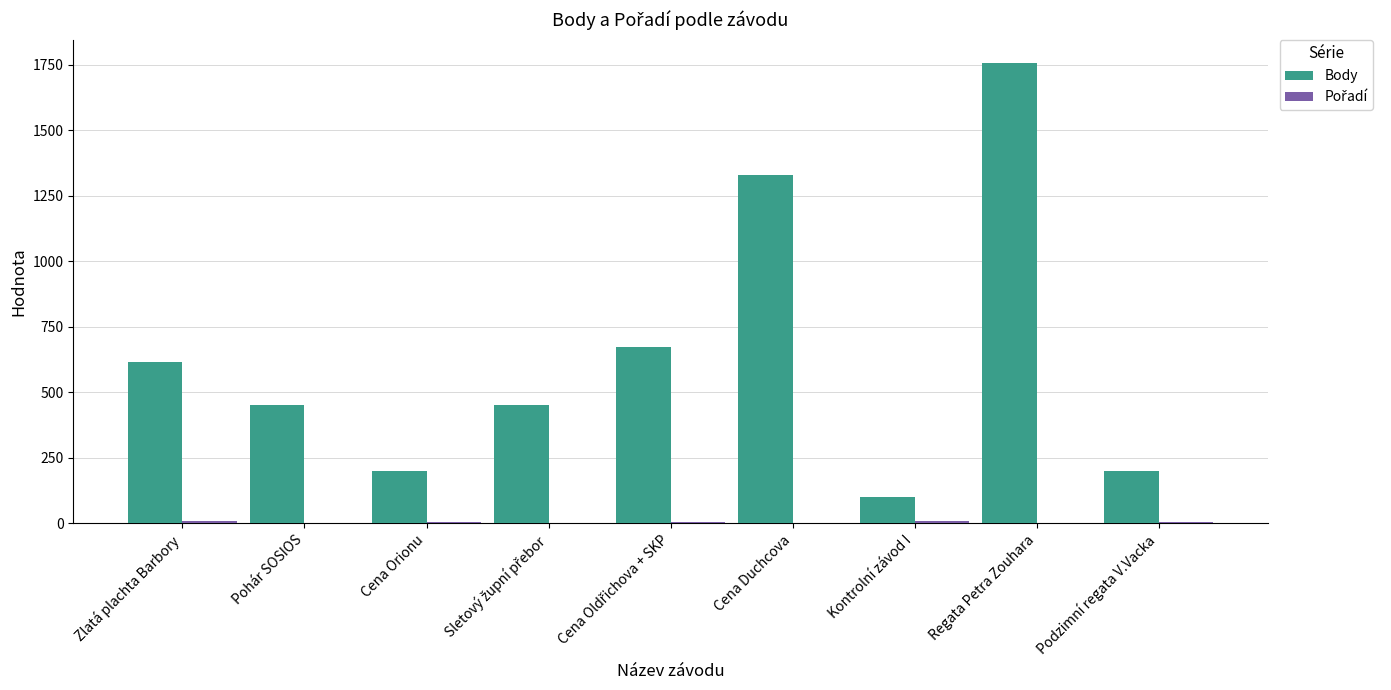

Is it true that Body equals 202 at Cena Orionu?

True